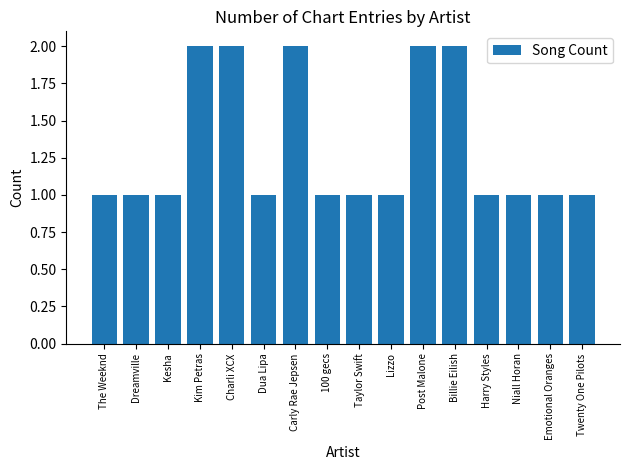

What is the difference between the maximum and minimum values?

1